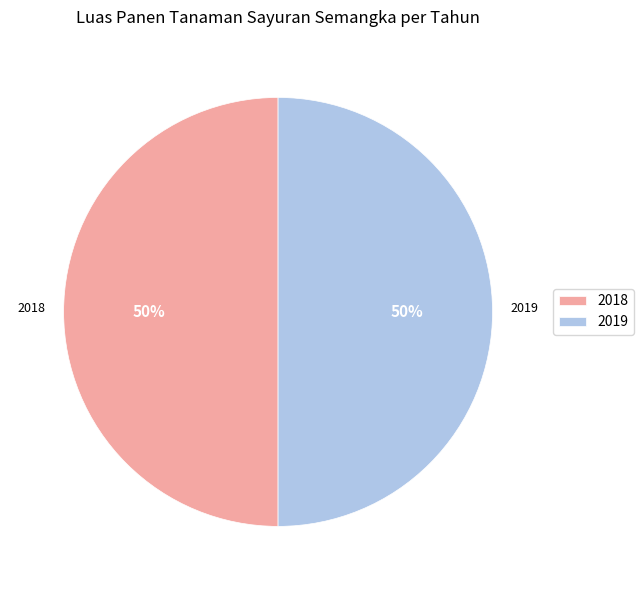

How many segments does this pie chart have?

2